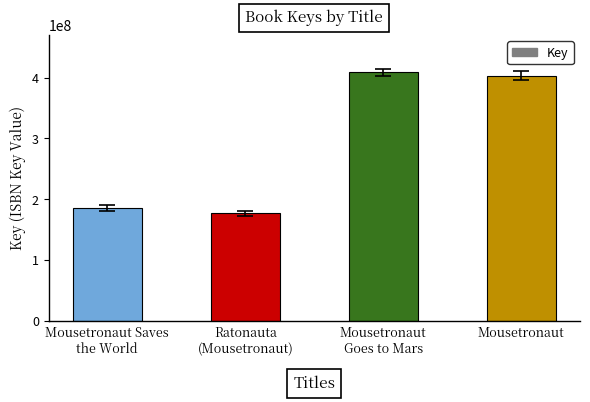

What is the difference between the second highest and minimum values?

226440212